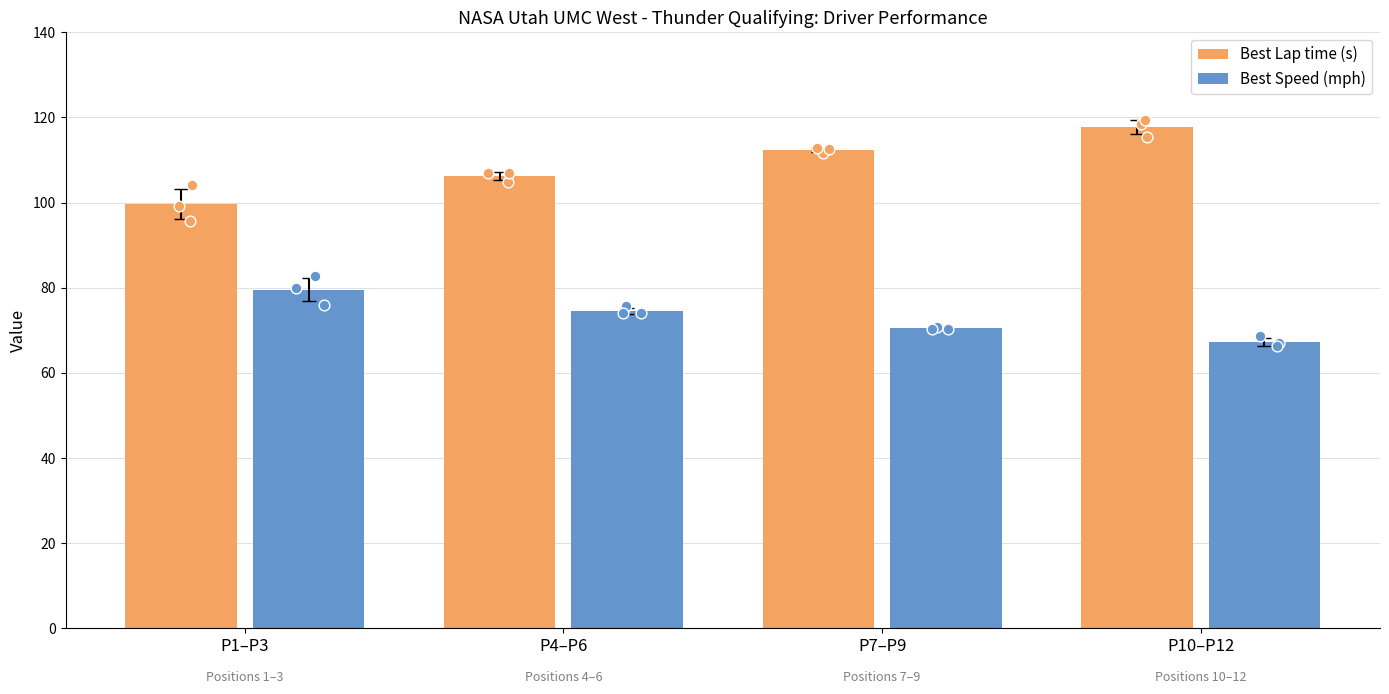

Which series has the largest total across all categories?

Best Lap time (s)